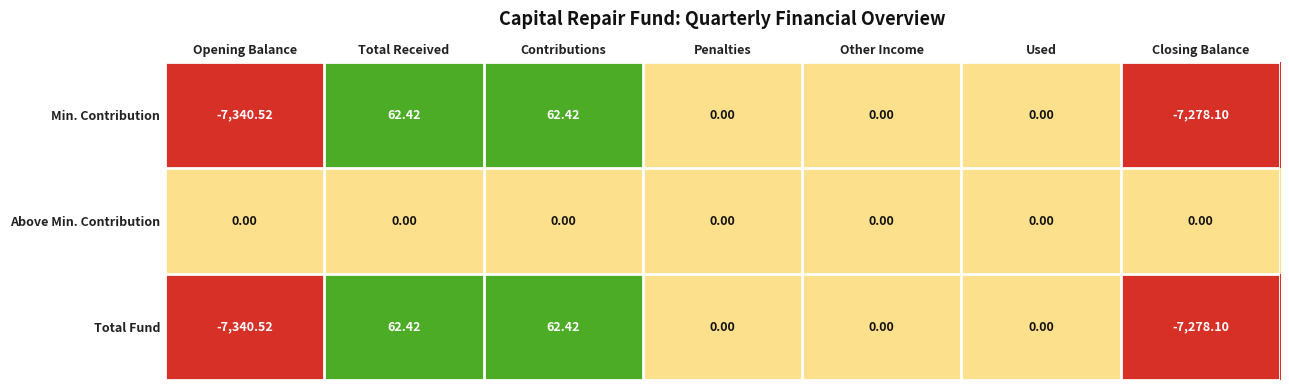

Which category has the lowest value in the Total Fund series?

Opening Balance